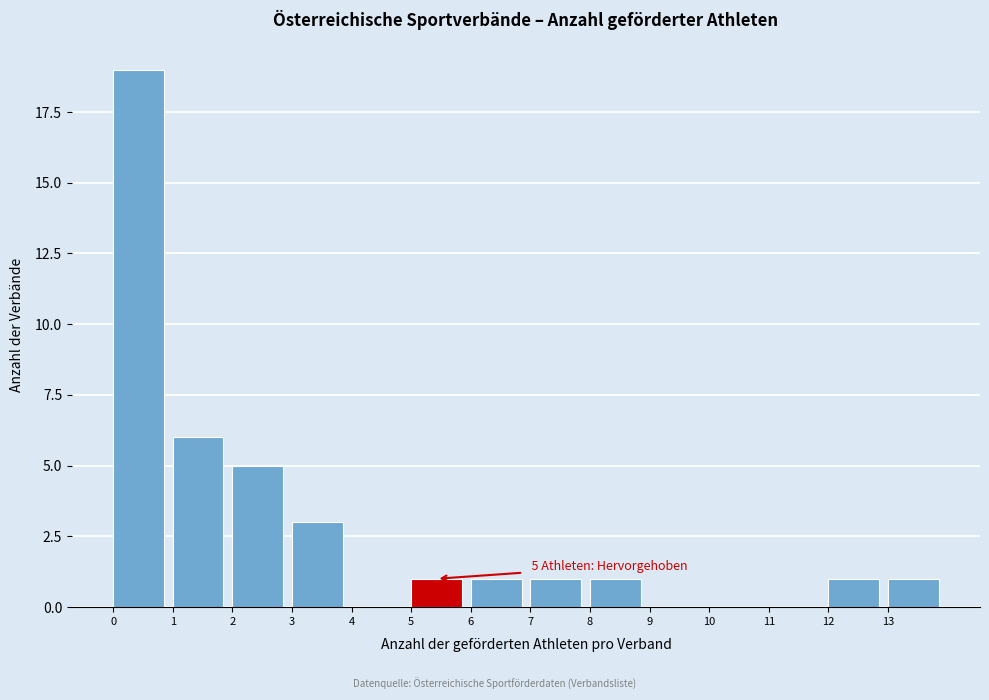

Which range on the x-axis has the tallest bar?

0 to 1